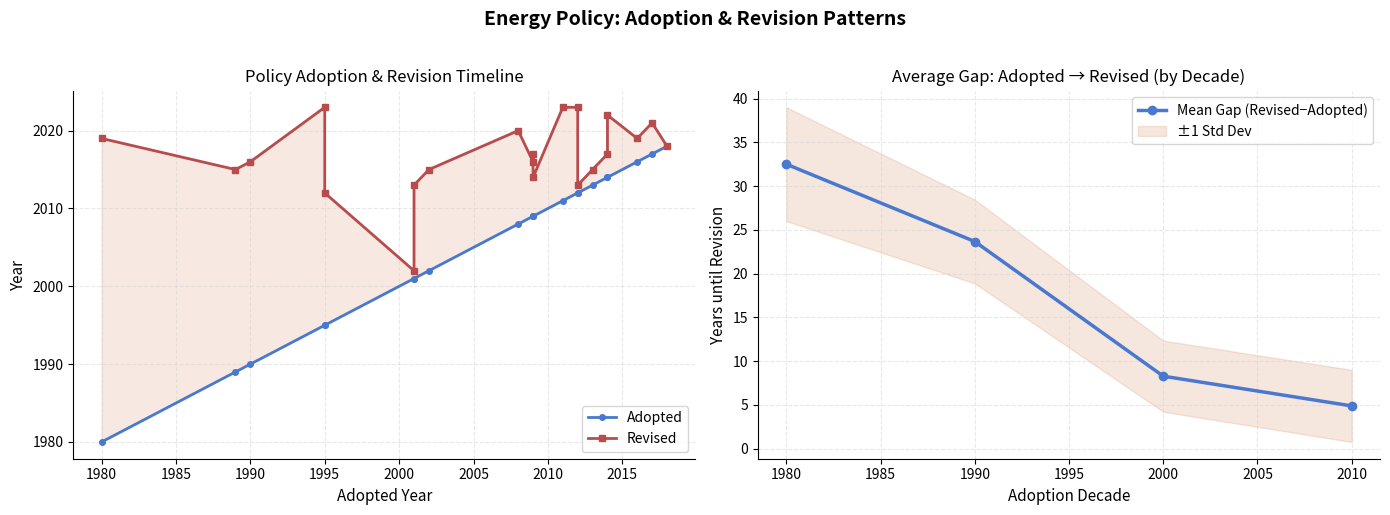

The value of Revised Year at 2014 is 2017. True or false?

True